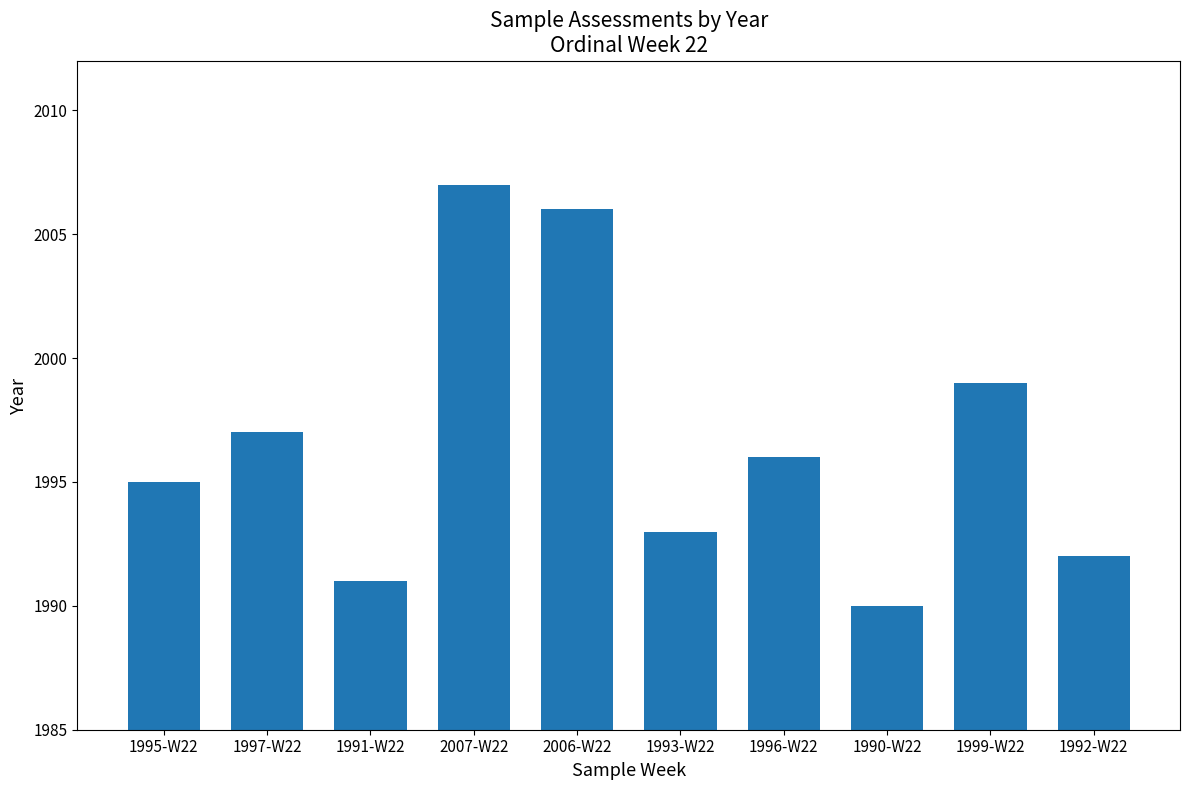

What is the average value?

1997